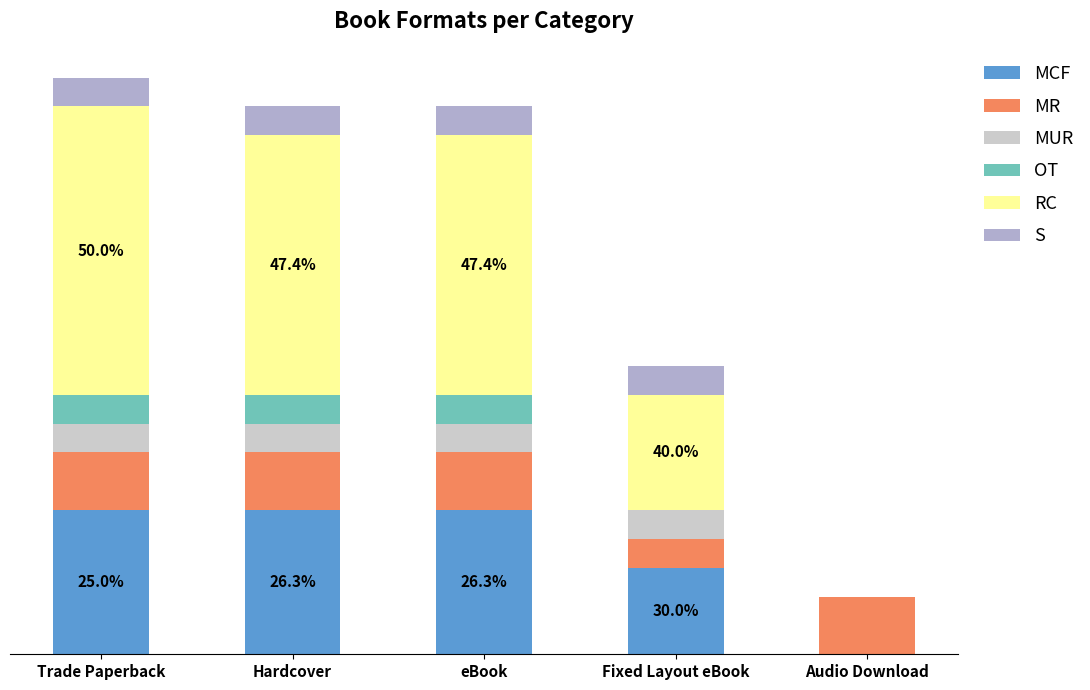

What is the approximate value of RC at Trade Paperback, to the nearest 5?

10